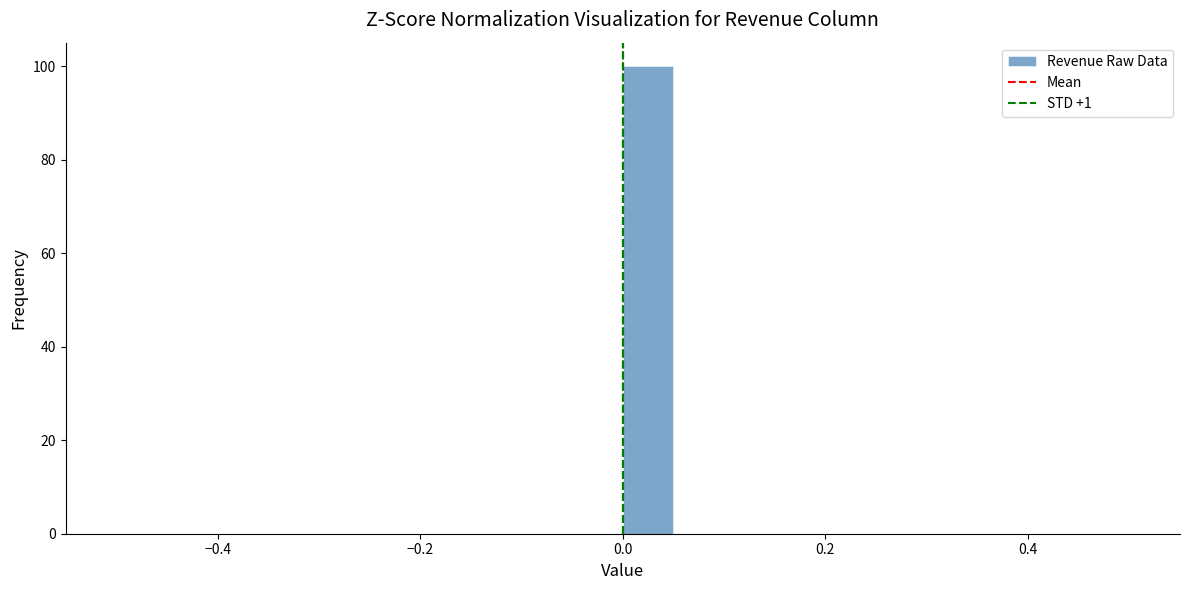

Around what value on the x-axis is the tallest bar? Give the approximate position of its centre, as read against the axis.

0.02